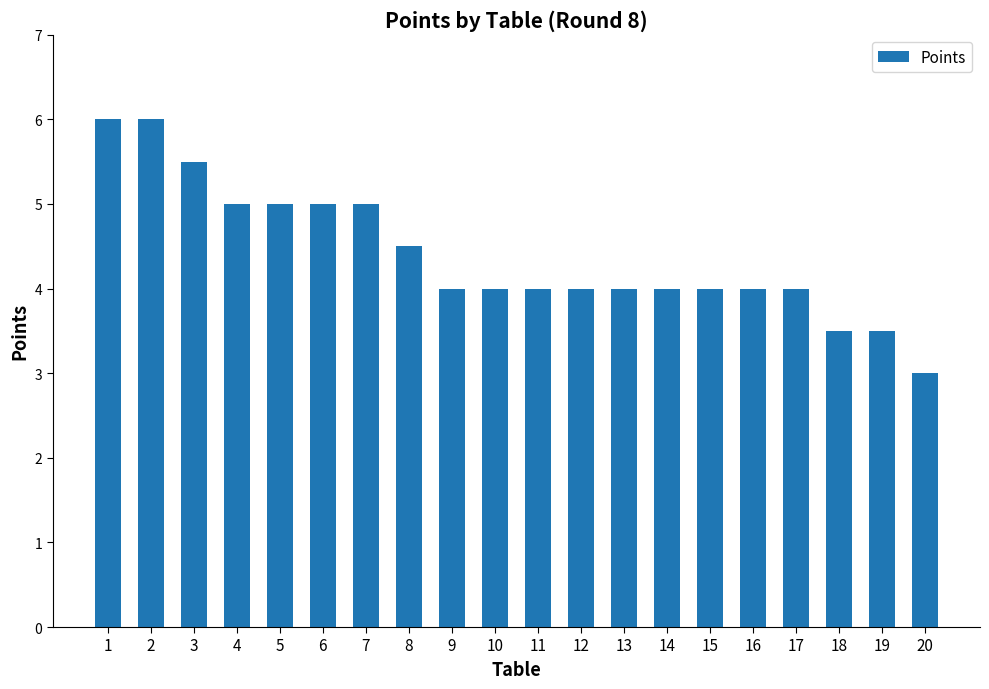

The value at 8 is 4.5. True or false?

True